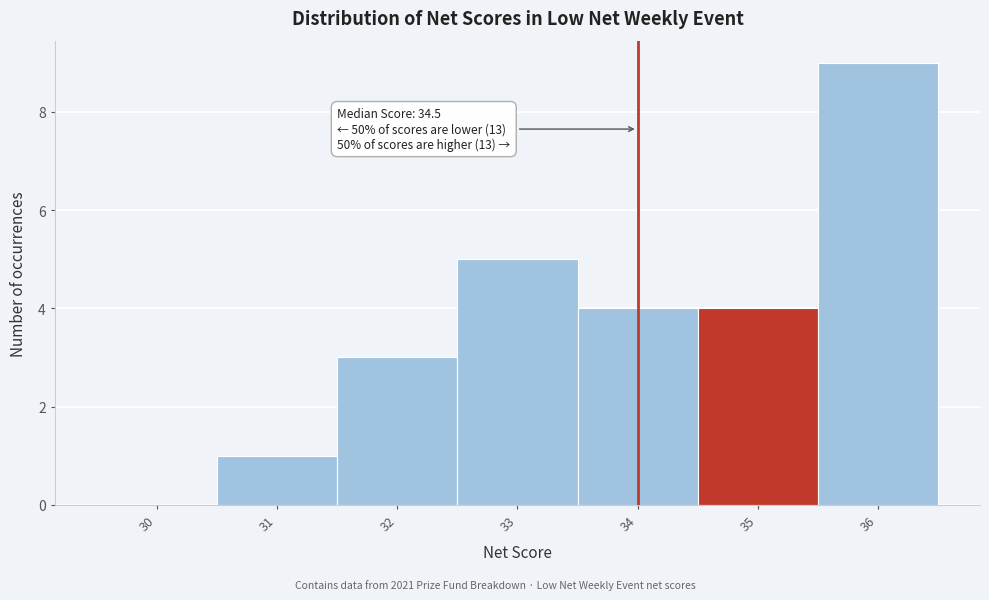

Reading left to right, what are all the values shown in this chart?

30=0	31=1	32=3	33=5	34=4	35=4	36=9